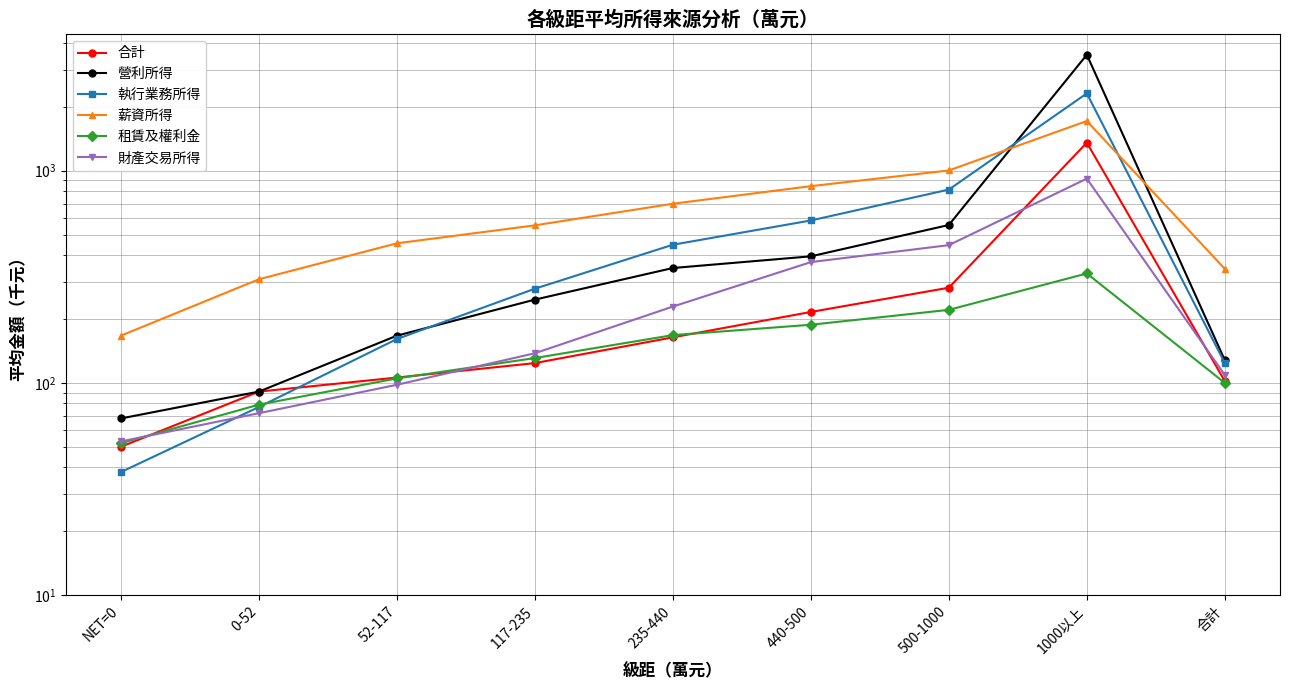

True or false: 合計 has a value of 281 at 500-1000.

True